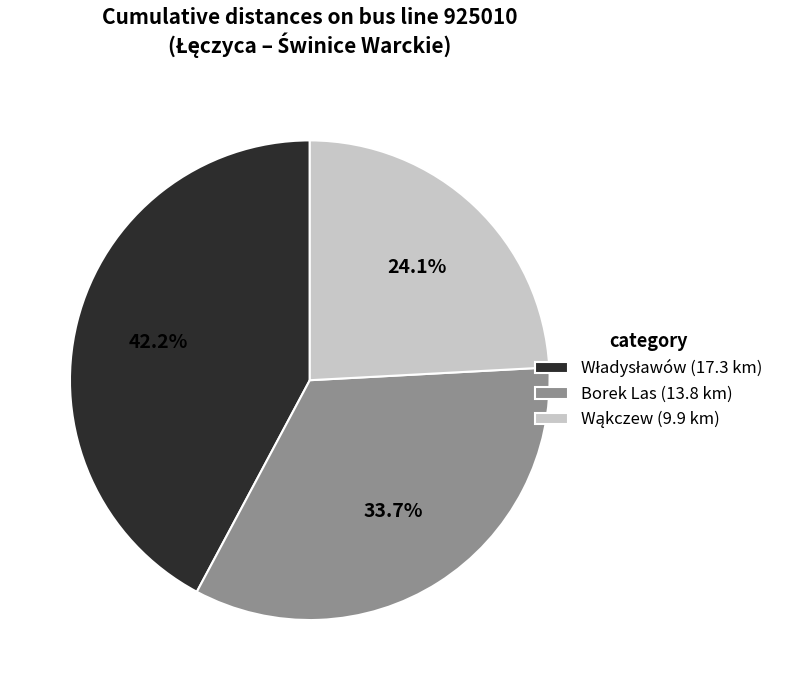

Is there a majority slice in this chart?

No